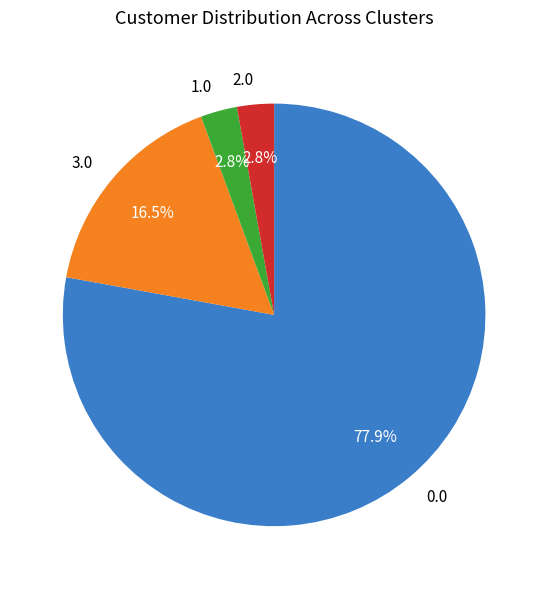

What portion of the pie excludes 0.0?

22.1%